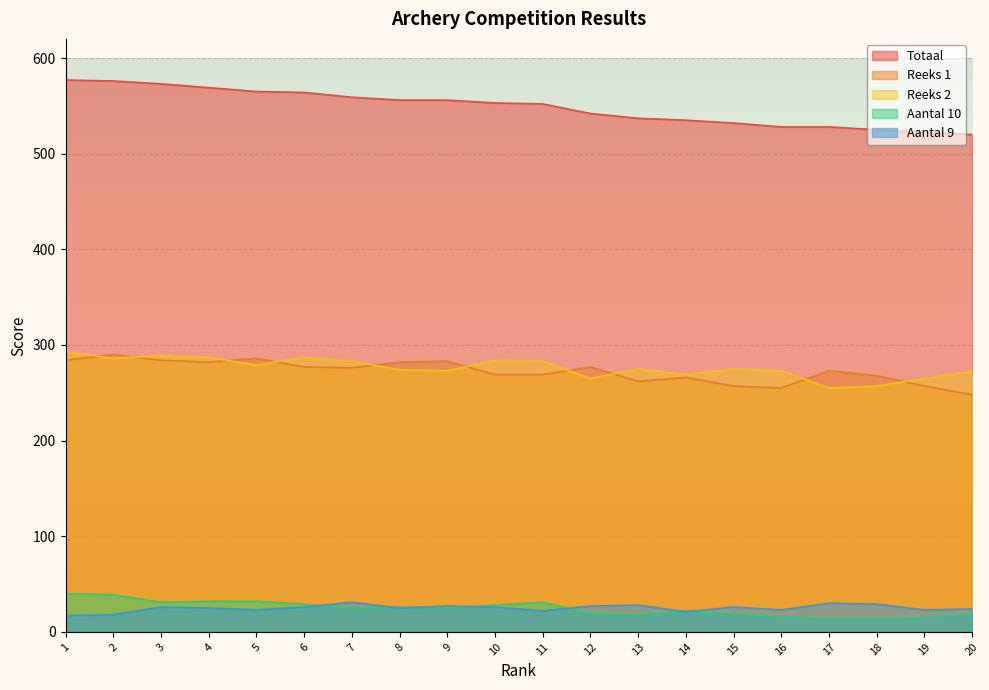

True or false: Reeks 2 and Aantal 10 cross at least once.

False